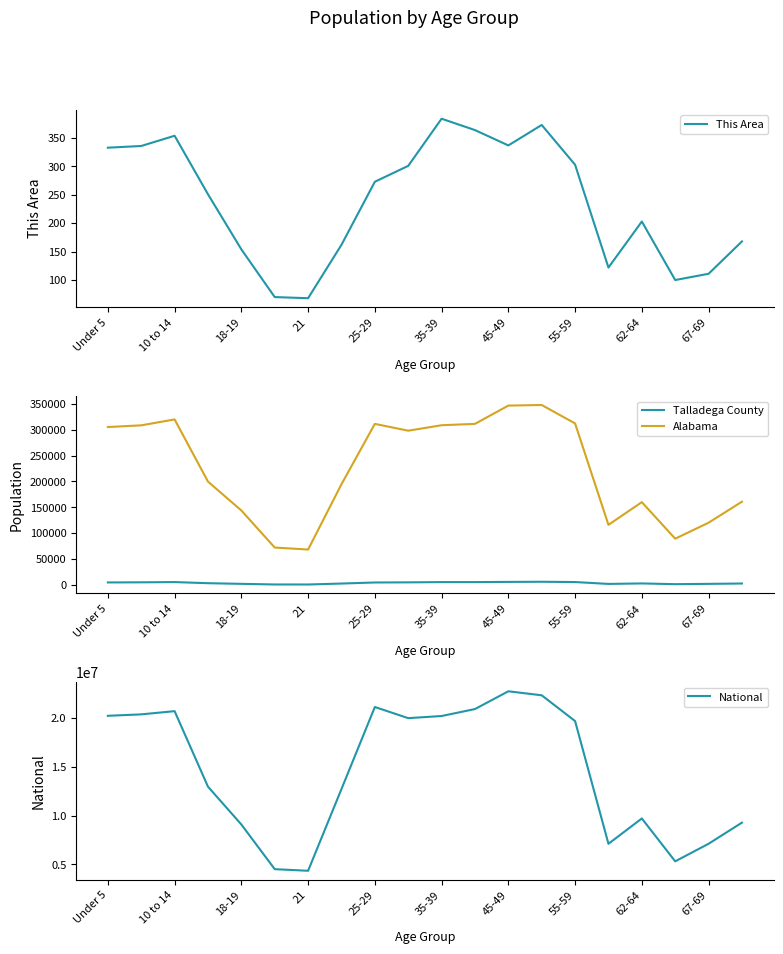

True or false: National and This Area cross at least once.

False